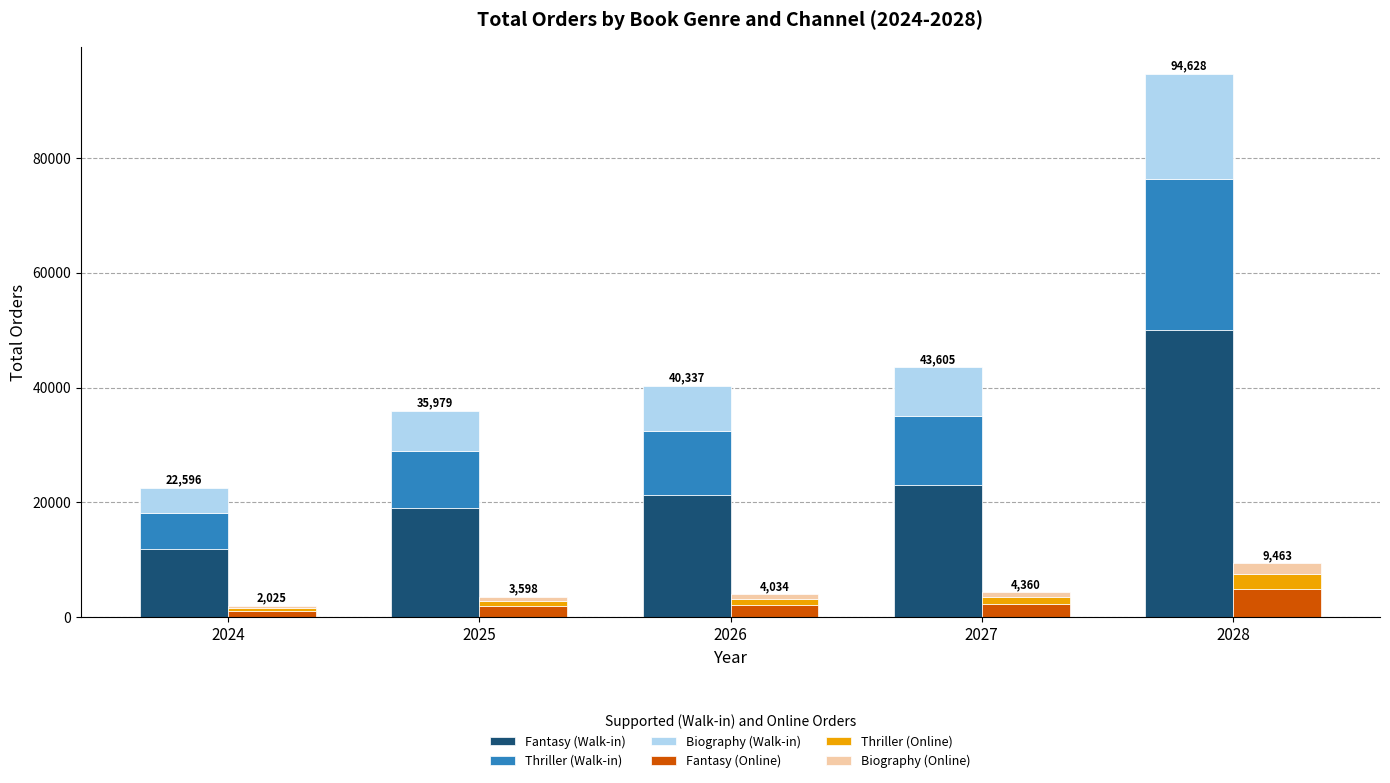

What is the value of the Fantasy (Online) bar at the 4th from the left?

2301.4